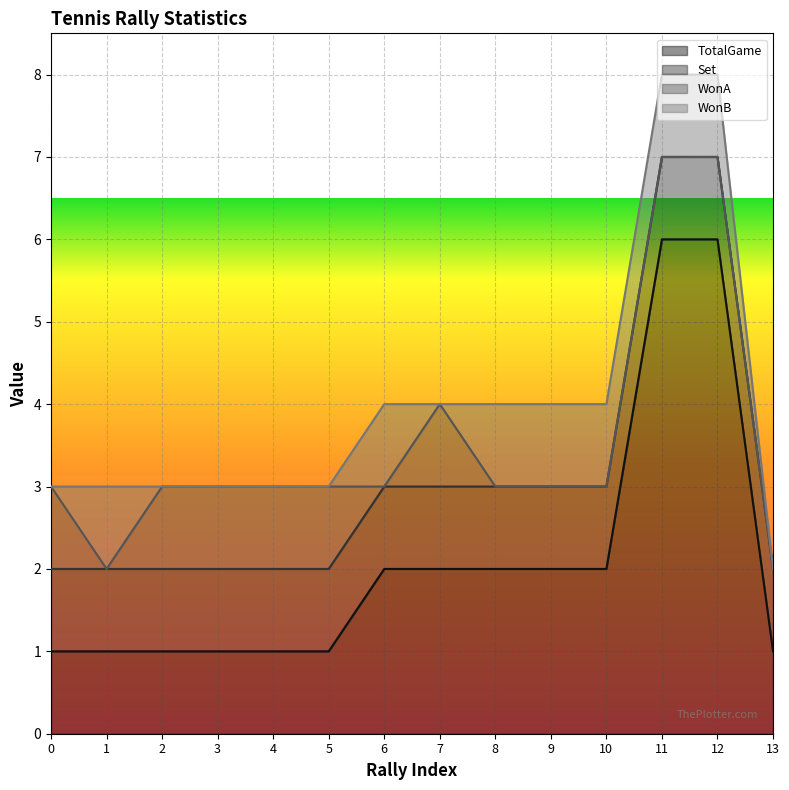

The TotalGame series shows 2 at 6. True or false?

True